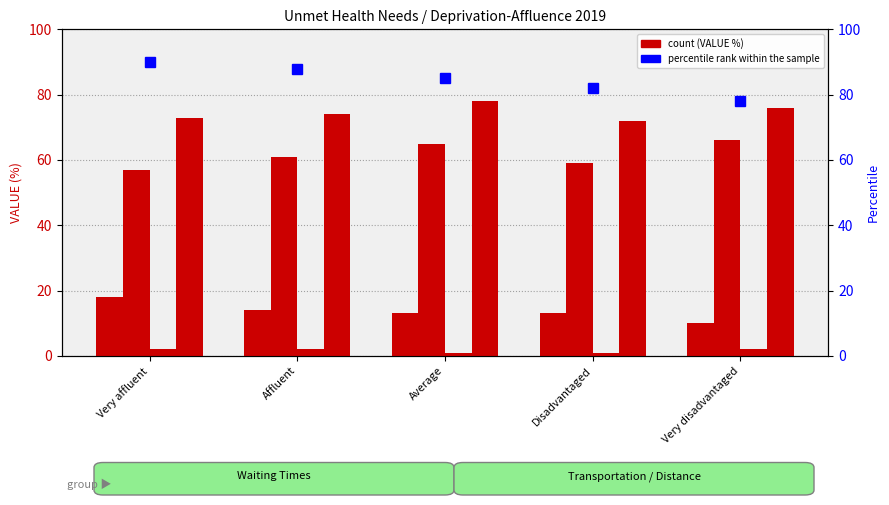

What is the label of the 5th bar from the right?

Very affluent